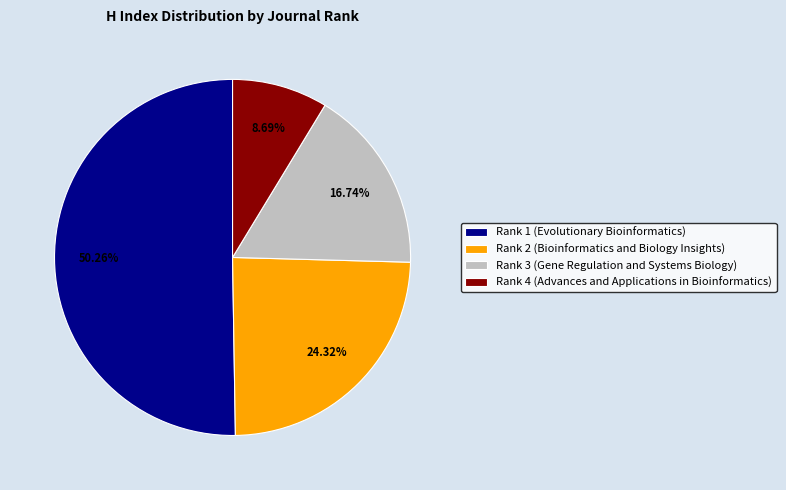

The Rank 1 (Evolutionary Bioinformatics) slice represents 59% of the pie. True or false?

False